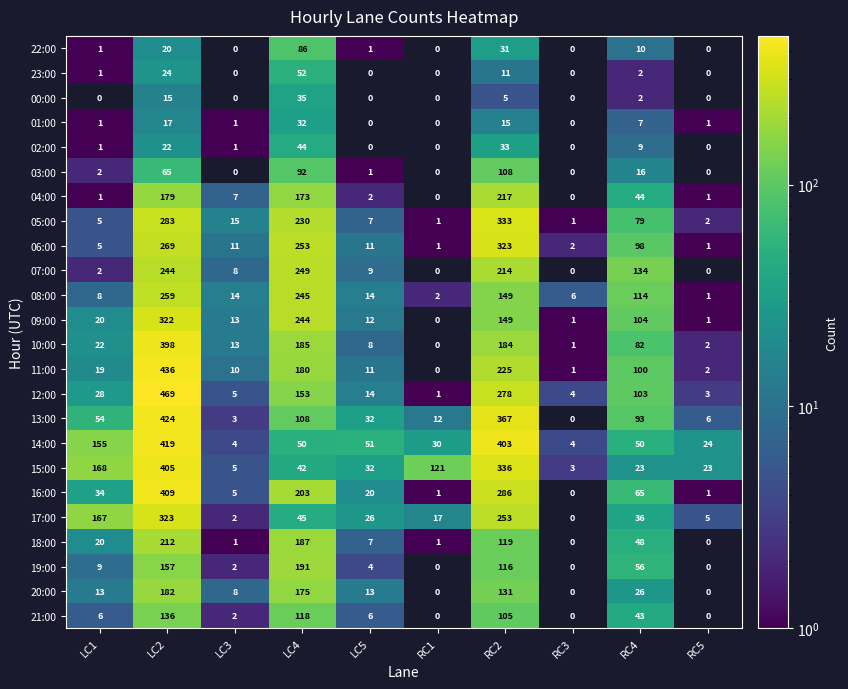

List the labels in order of 13:00 value, largest first.

LC2, RC2, LC4, RC4, LC1, LC5, RC1, RC5, LC3, RC3